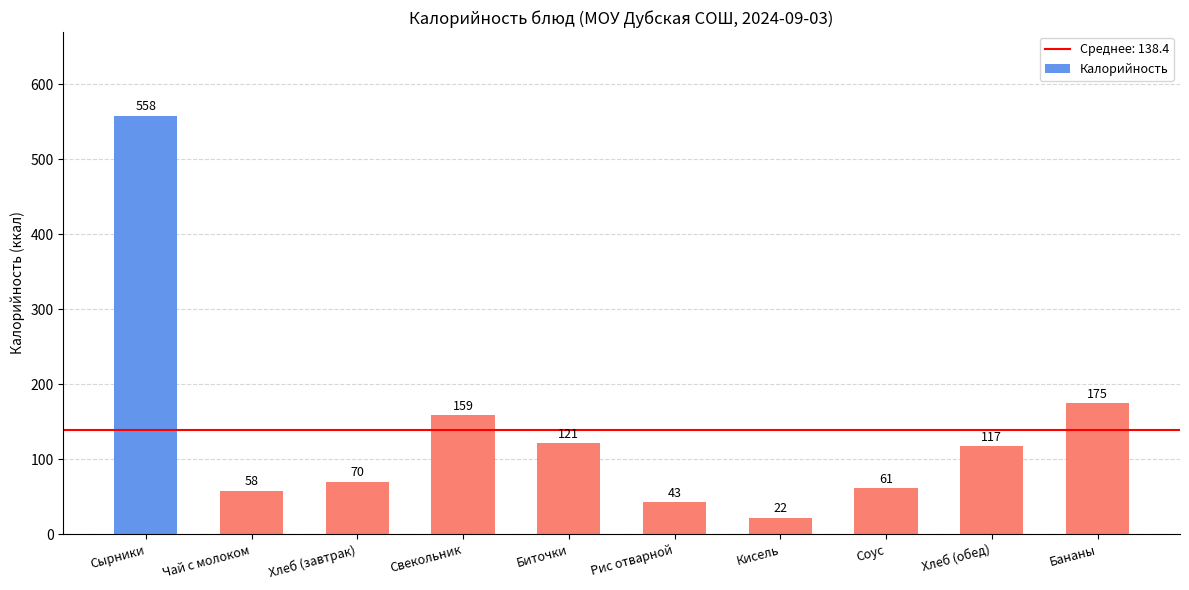

What is the difference between the values at Сырники and Хлеб (завтрак)?

488